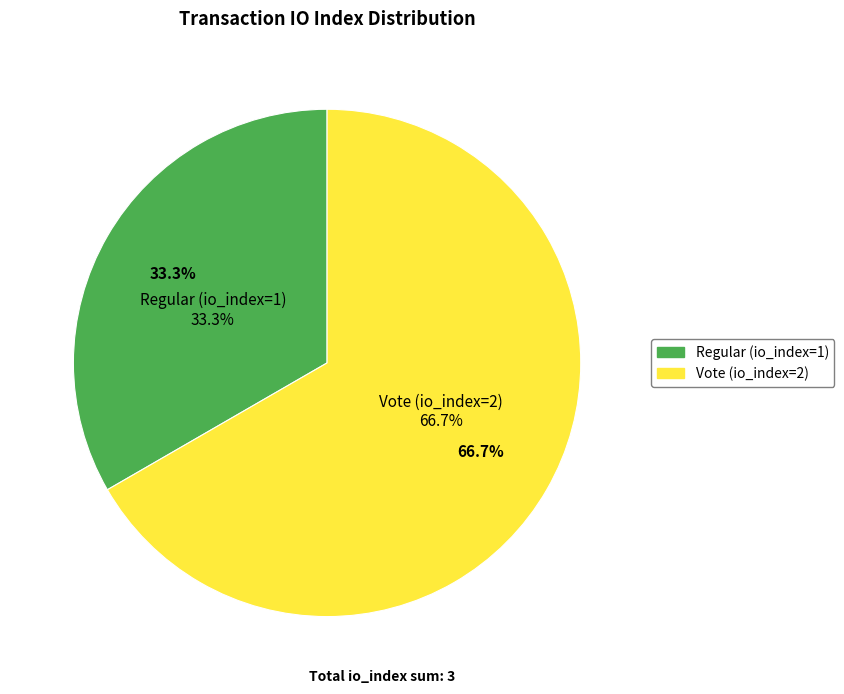

To the nearest percent, what portion does Regular (io_index=1) represent?

33%